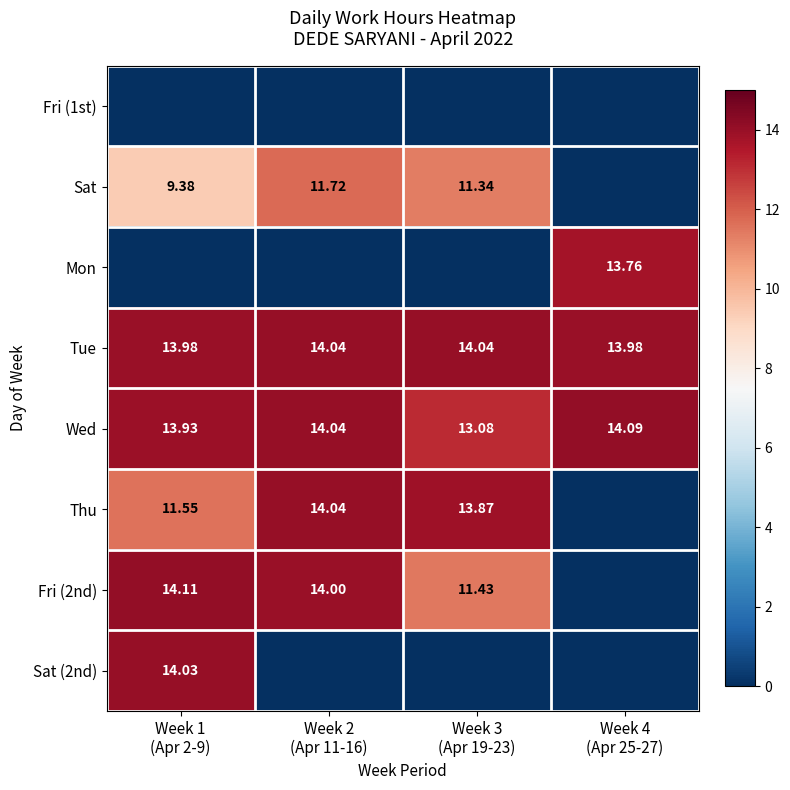

What is the sum of all Fri (2nd) values?

39.5